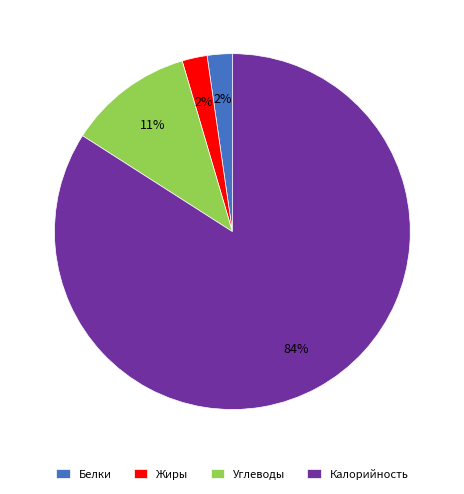

What percentage is the Белки slice, to the nearest percent?

2%